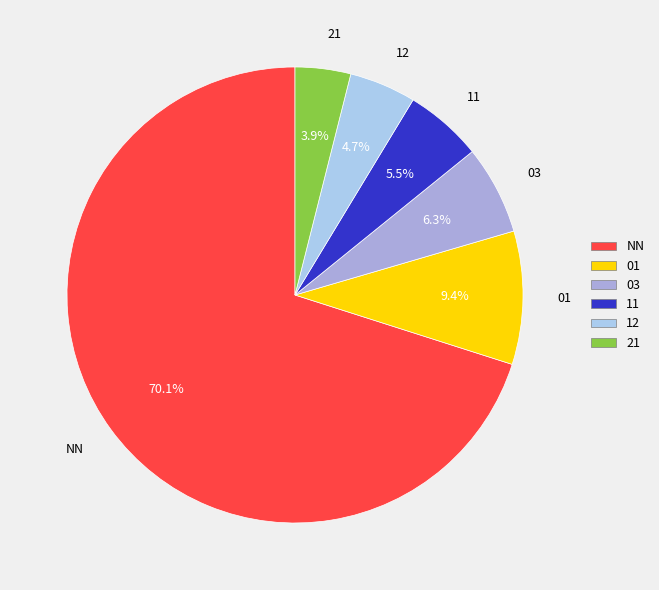

What percentage is the 12 slice, to the nearest percent?

5%